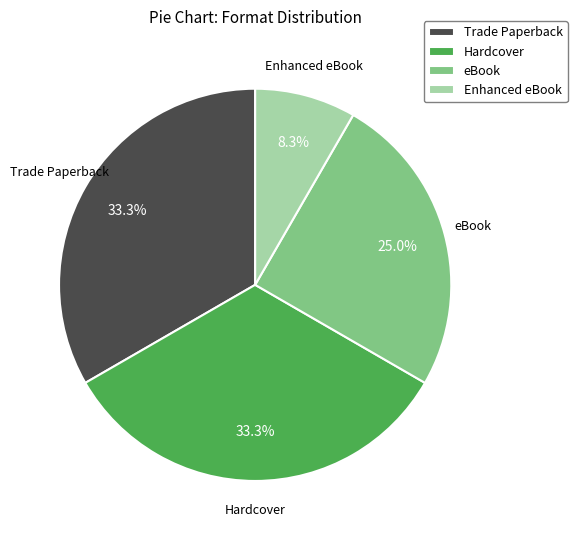

The Hardcover slice represents 44% of the pie. True or false?

False